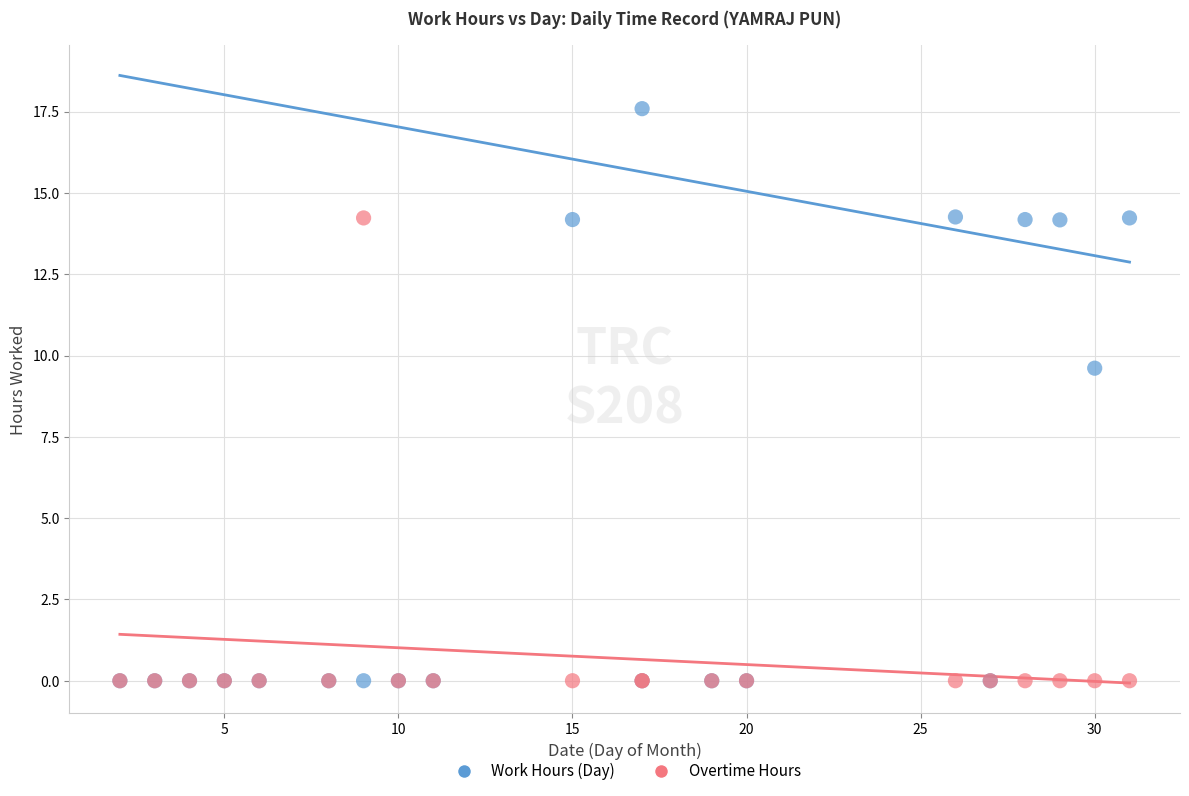

In the Work Hours (Day) series, what Y value is closest to 8?

9.6